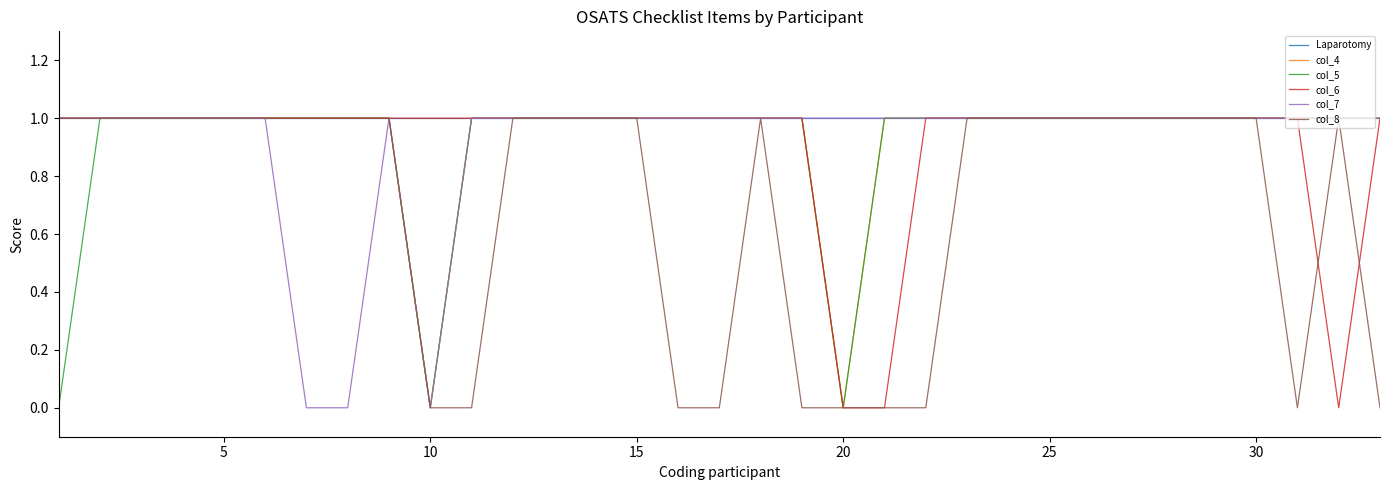

Which series has the largest total across all categories?

Laparotomy